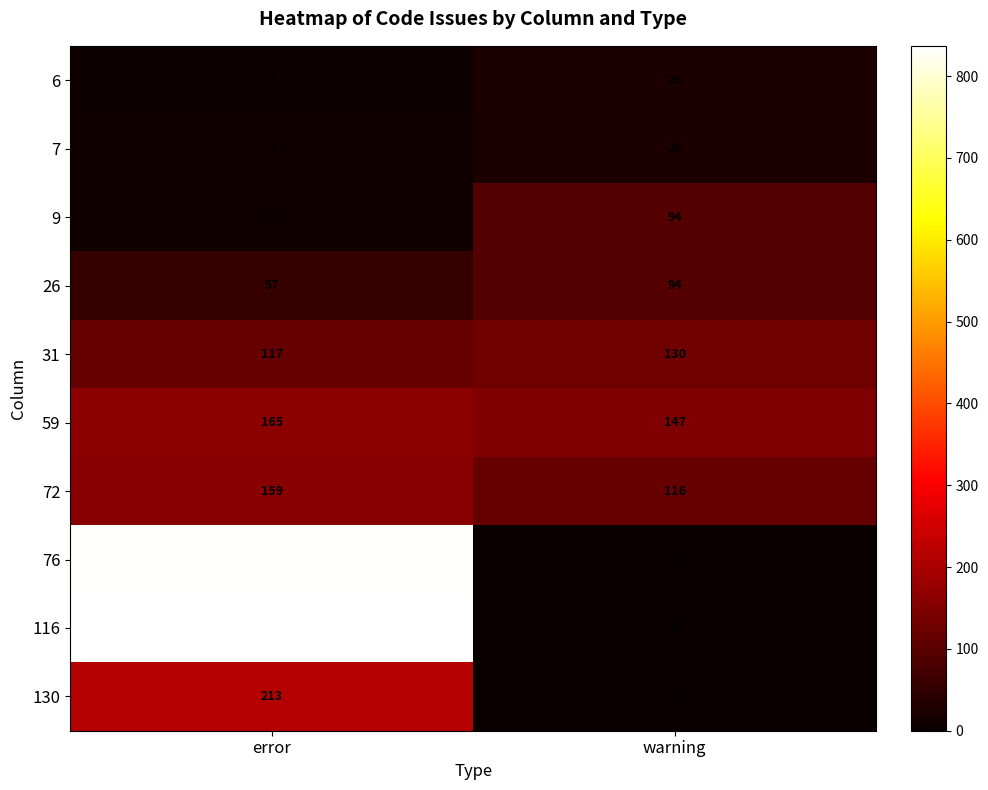

At which category does the chart reach its minimum across all series?

warning